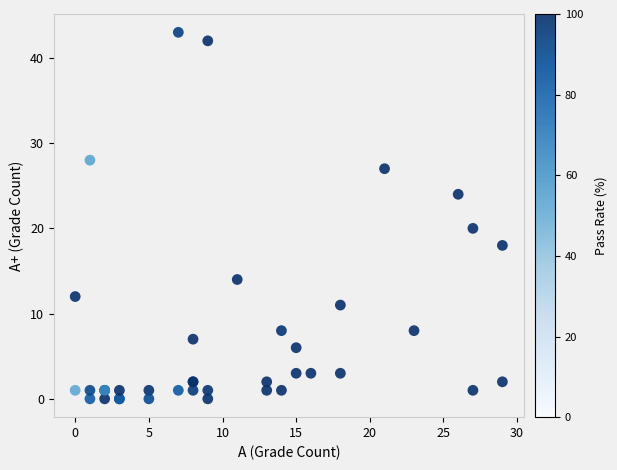

What Y value in the scatter plot is closest to 21?

20